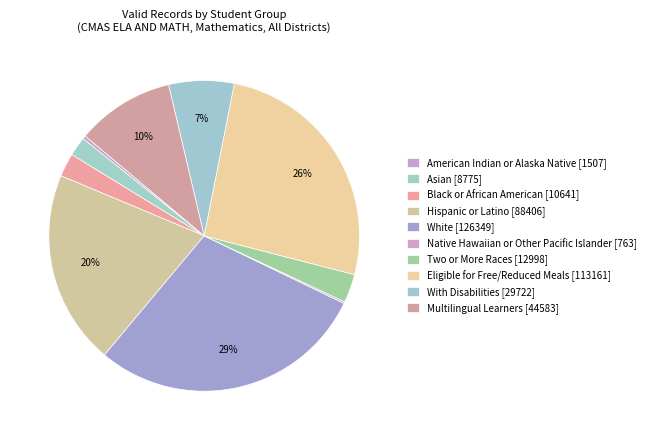

True or false: Multilingual Learners accounts for 10% of the total.

True